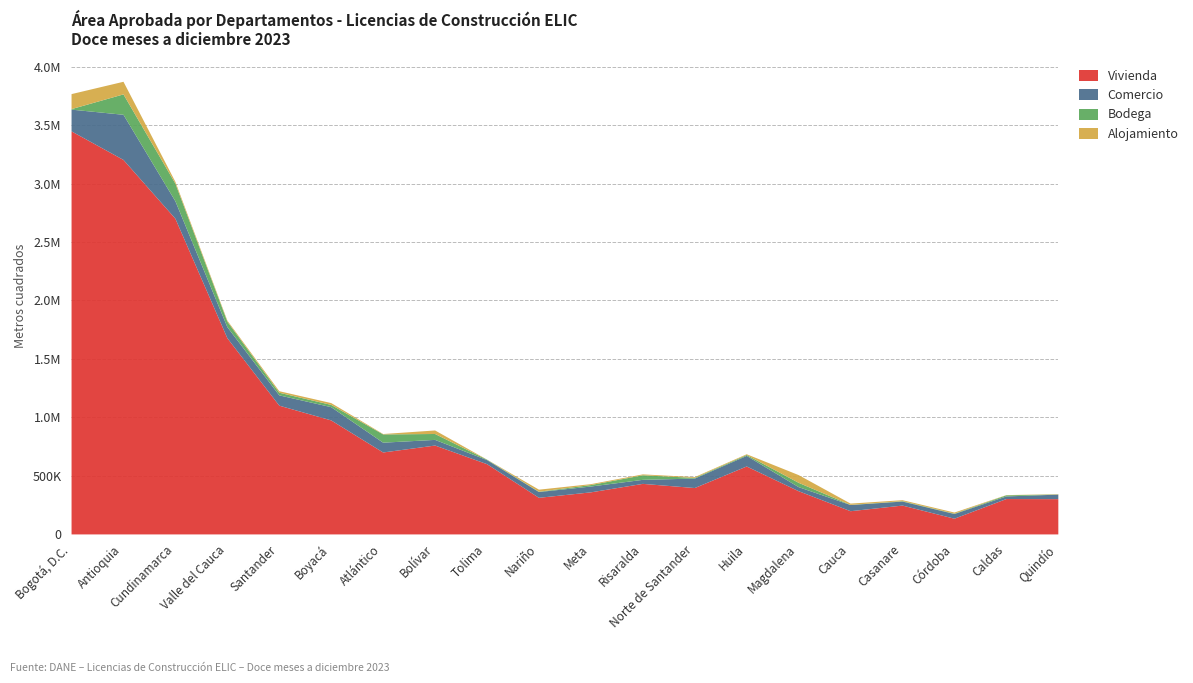

In Vivienda, how many points are lower than both neighbors (excluding endpoints)?

5